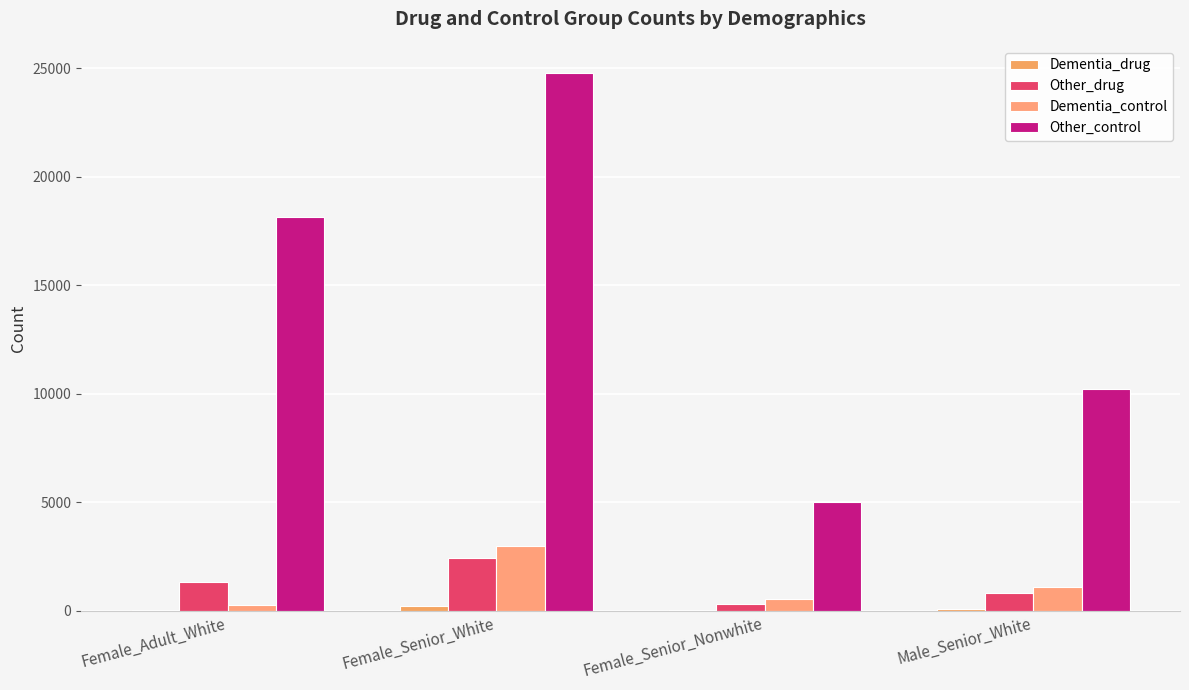

What is the approximate value of Dementia_control at Female_Senior_White, to the nearest 10?

2980